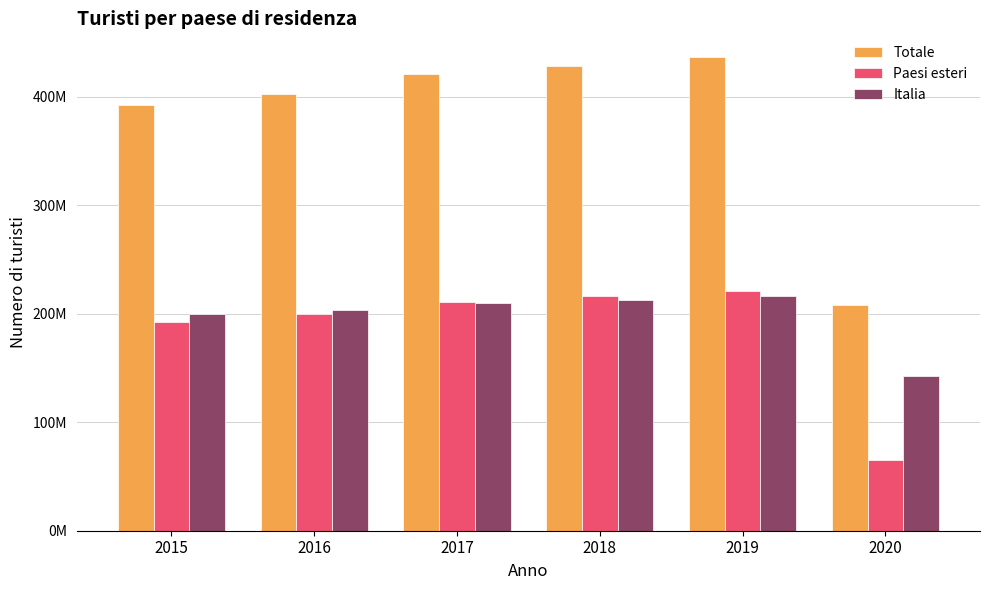

Between 2019 and 2020, which series saw the biggest shift?

Totale